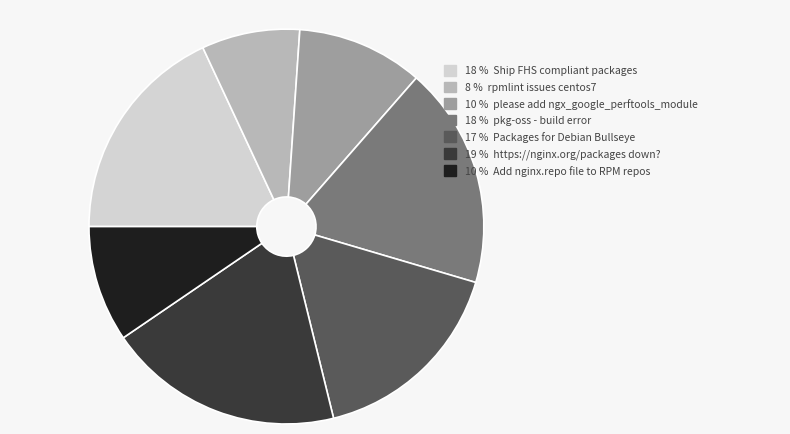

Is there any slice that represents more than half of the pie?

No